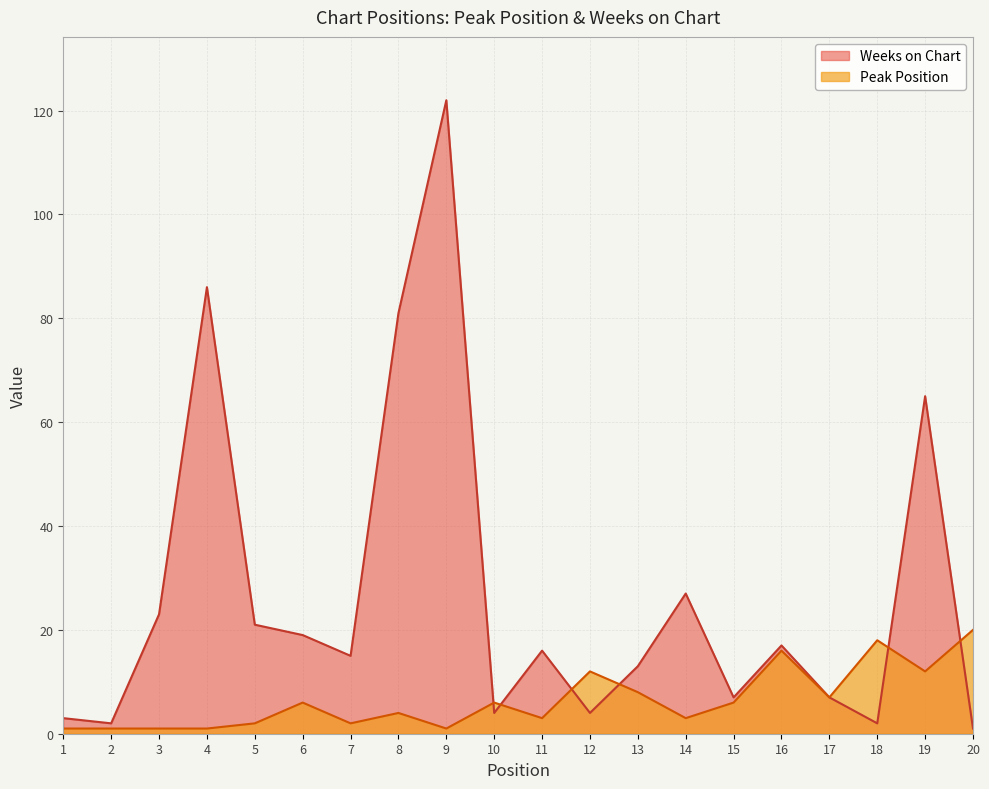

At which category does the chart reach its peak across all series?

9